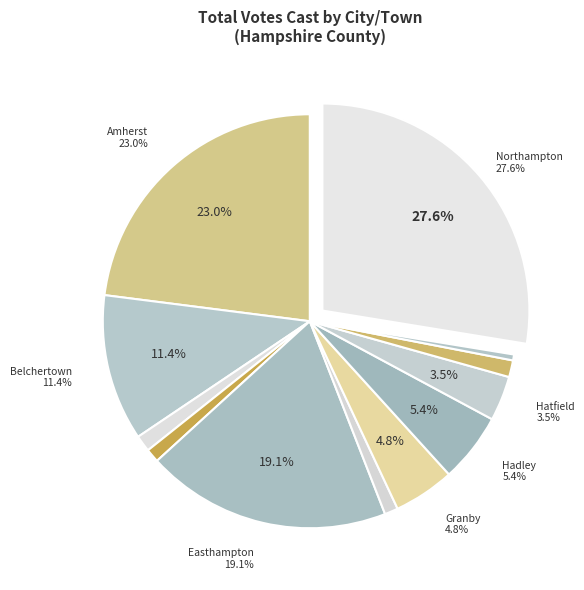

Combined, do 27 and 28 account for over 50%?

No